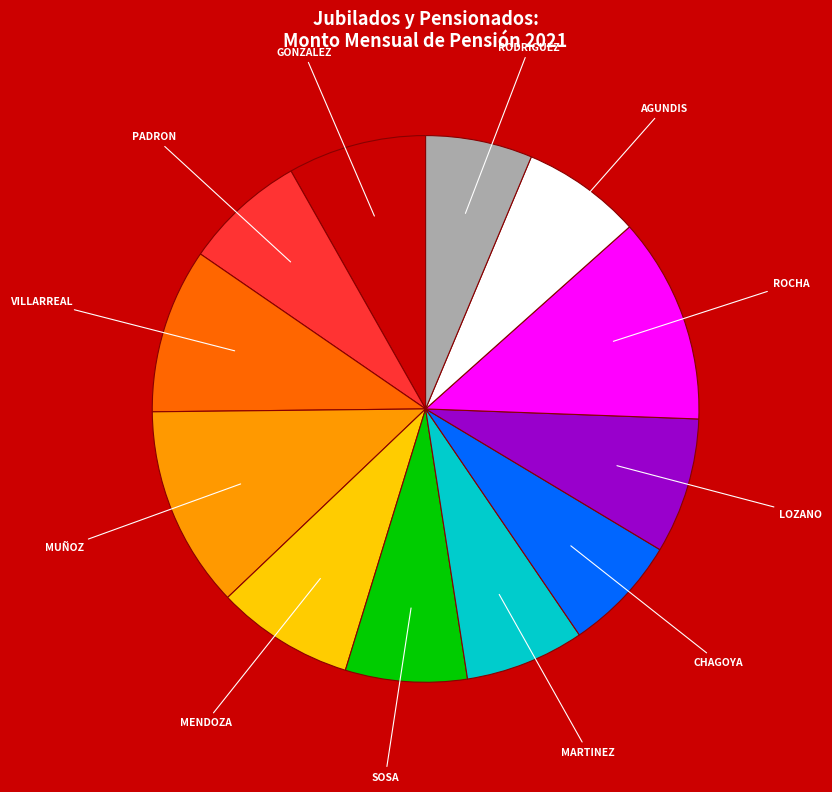

Is there a majority slice in this chart?

No